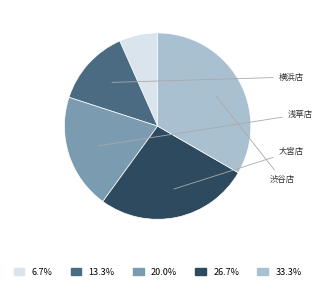

Rank the categories by value from lowest to highest.

自由が丘店, 横浜店, 浅草店, 大宮店, 渋谷店